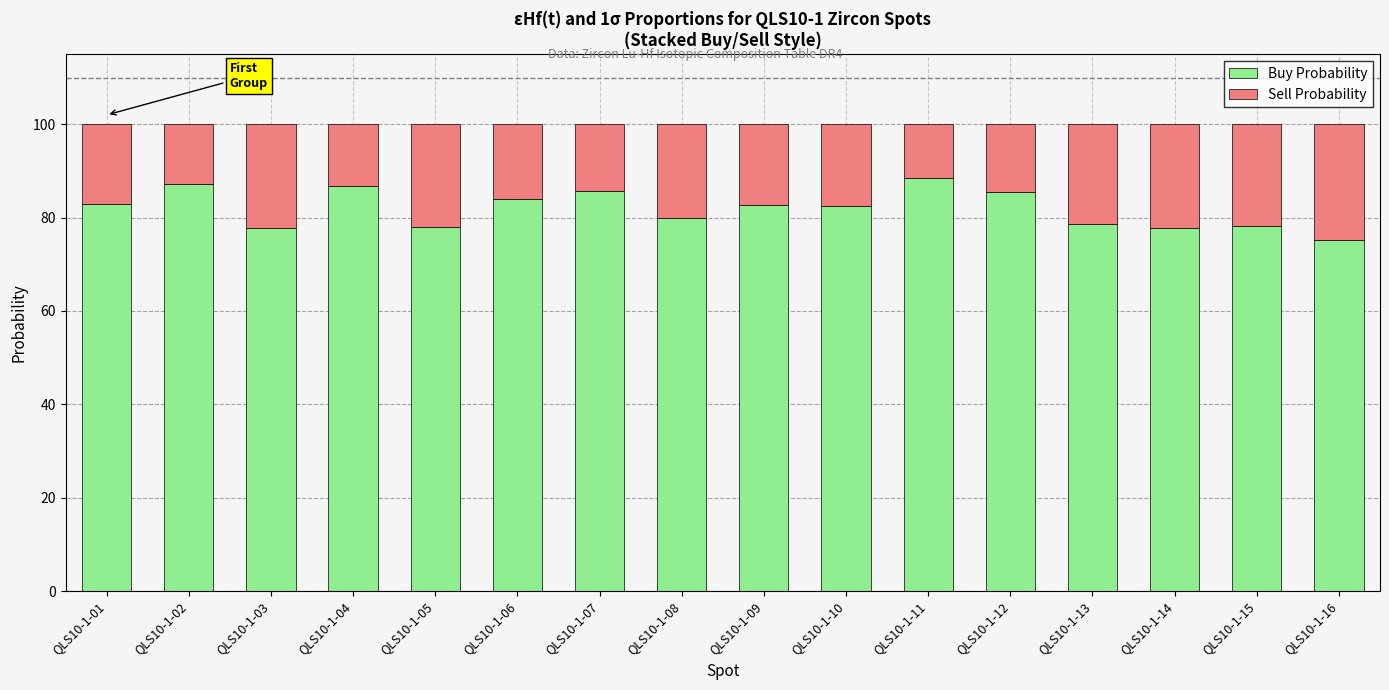

How many categories are shown in the chart?

16